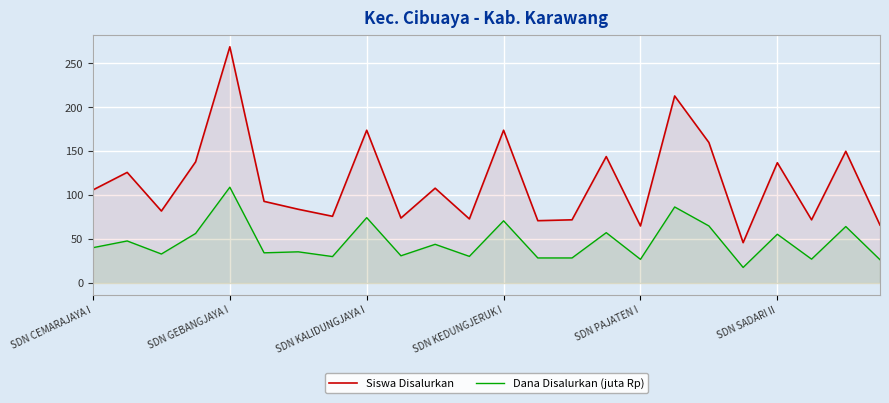

True or false: Siswa Disalurkan and Dana Disalurkan (juta Rp) intersect in this chart.

False